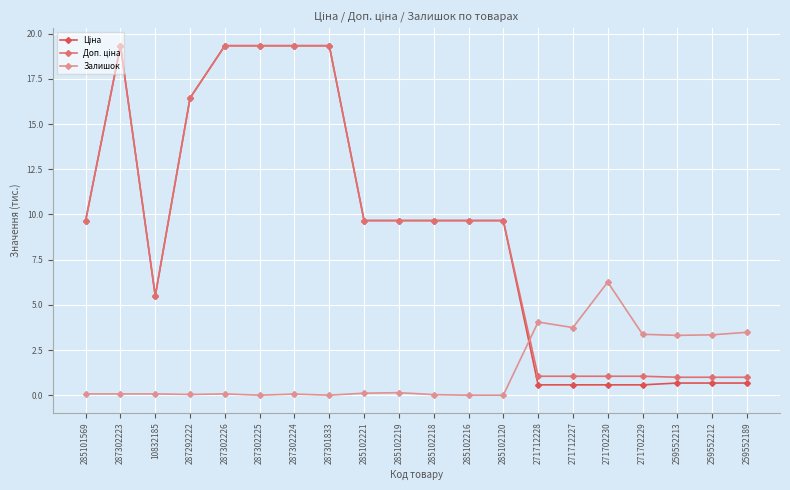

What is the label of the 16th point from the right?

287302226